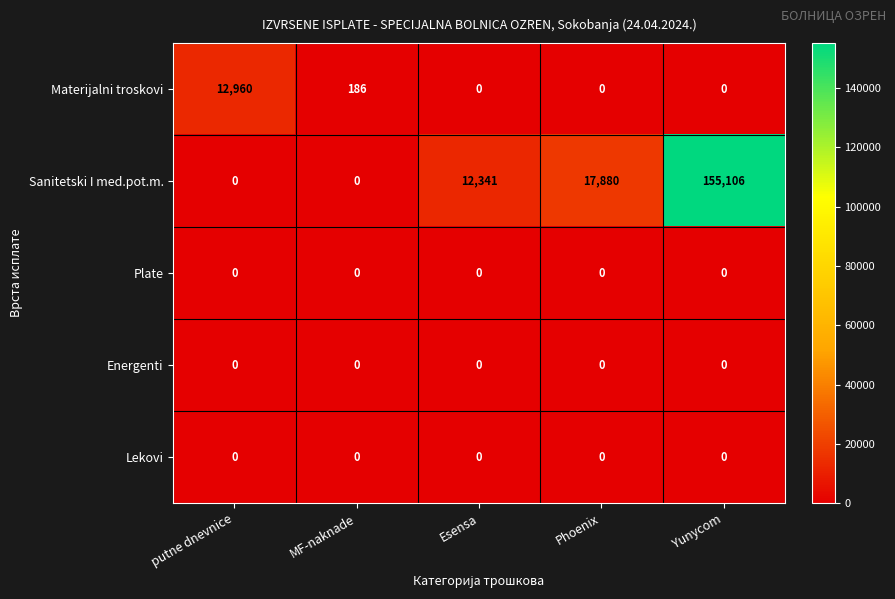

How many series are shown in this chart?

5